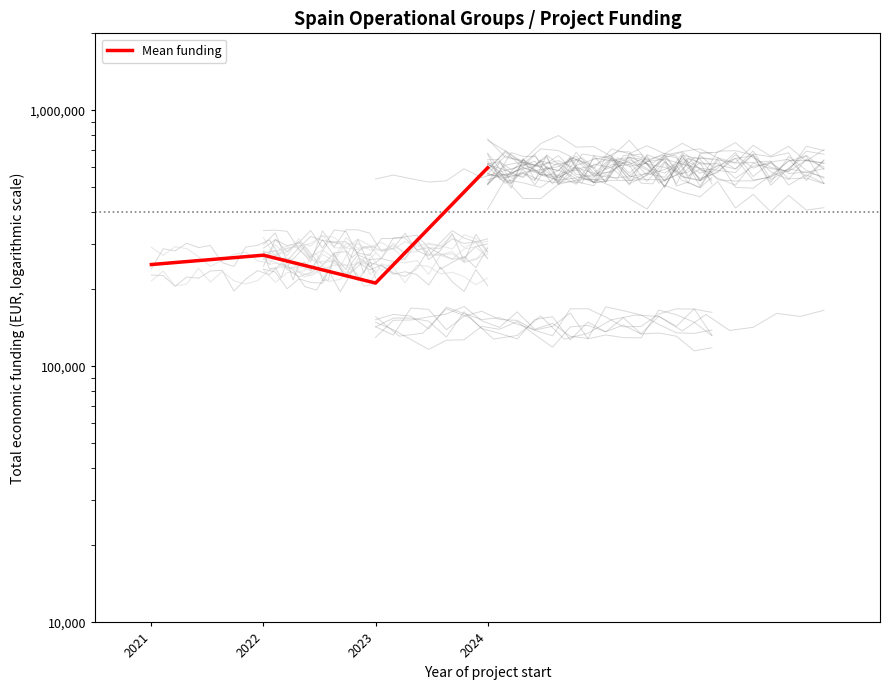

Rank the categories by value from highest to lowest.

2024, 2022, 2021, 2023